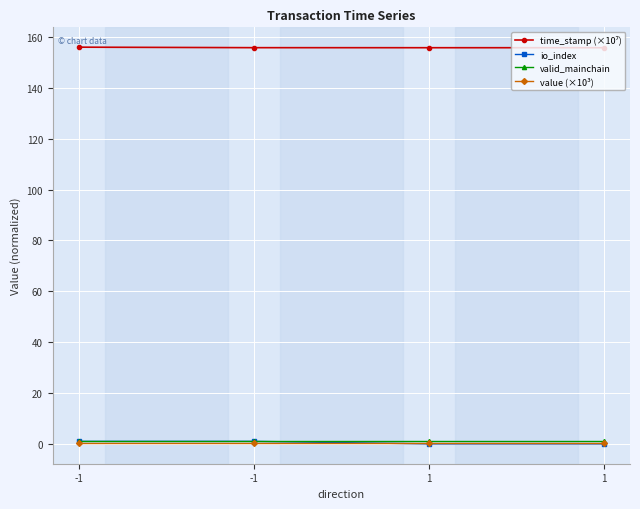

Reading left to right, extract all data points from this chart.

time_stamp (×10⁷): -1=156.0	-1=155.8	1=155.8	1=155.8
io_index: -1=1.0	-1=1.0	1=0.0	1=0.0
valid_mainchain: -1=1.0	-1=1.0	1=1.0	1=1.0
value (×10³): -1=0.3	-1=0.3	1=0.3	1=0.3